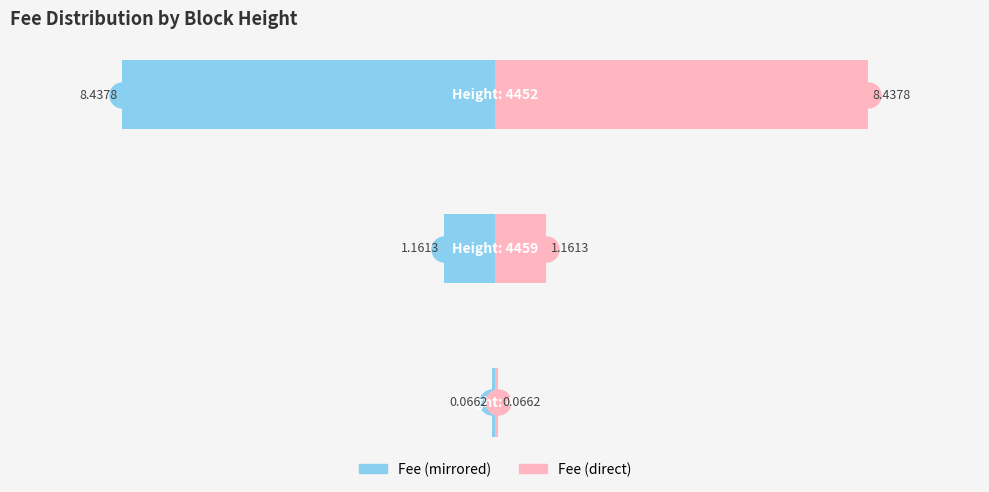

True or false: Fee (Left) has a value of -0.1 at −12.5.

False